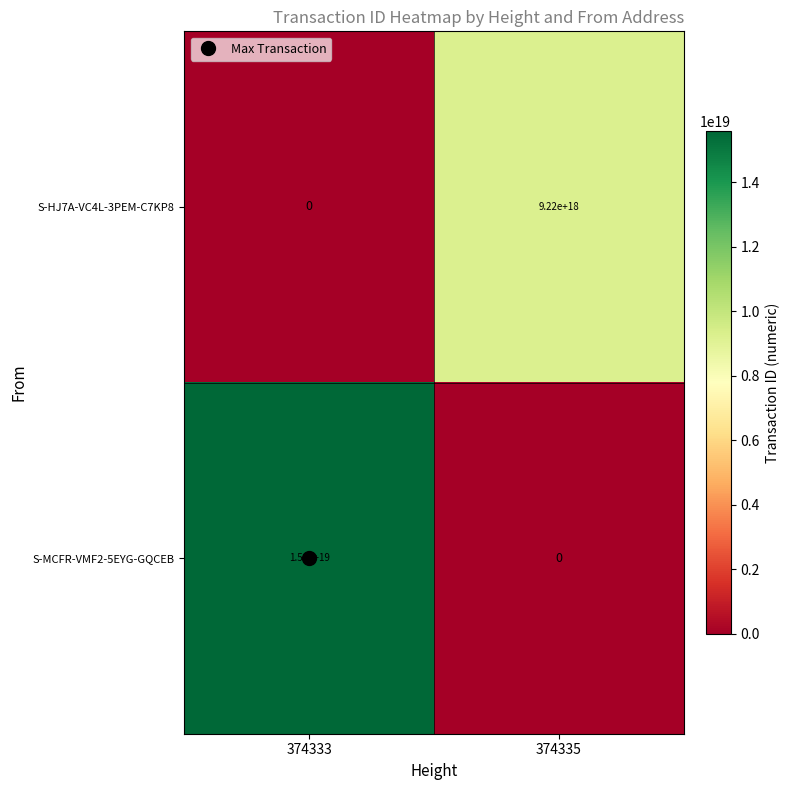

Which series has the widest spread of values?

S-MCFR-VMF2-5EYG-GQCEB